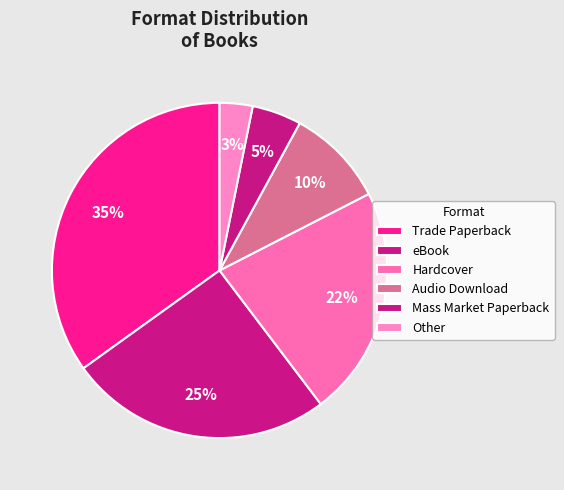

How many slices are in this pie chart?

6